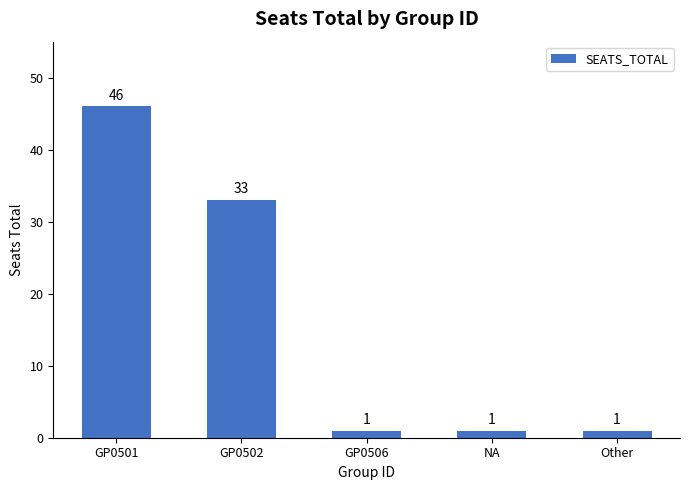

Does the chart contain any negative values?

No